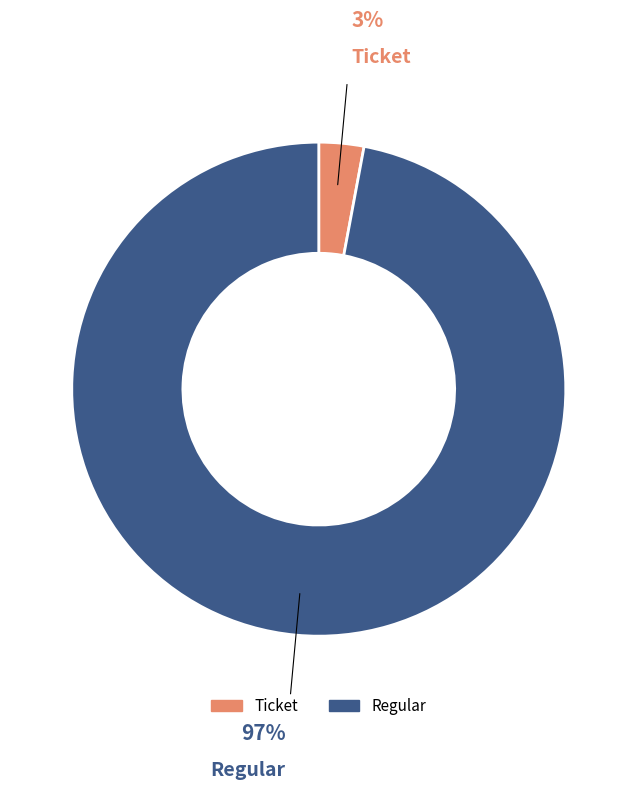

Which slice is the smallest?

Ticket